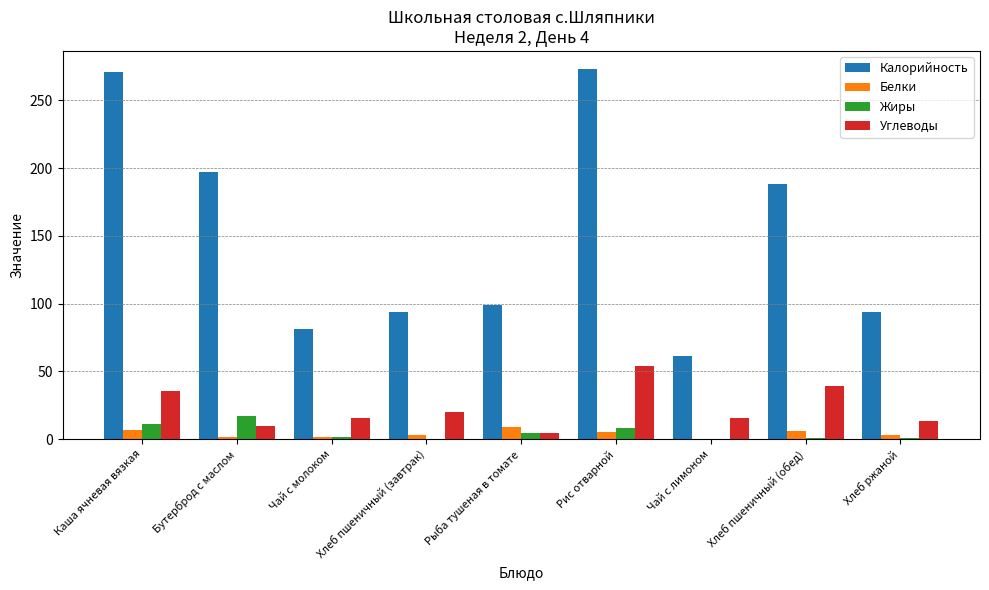

At which label does Углеводы first exceed 15?

Каша ячневая вязкая